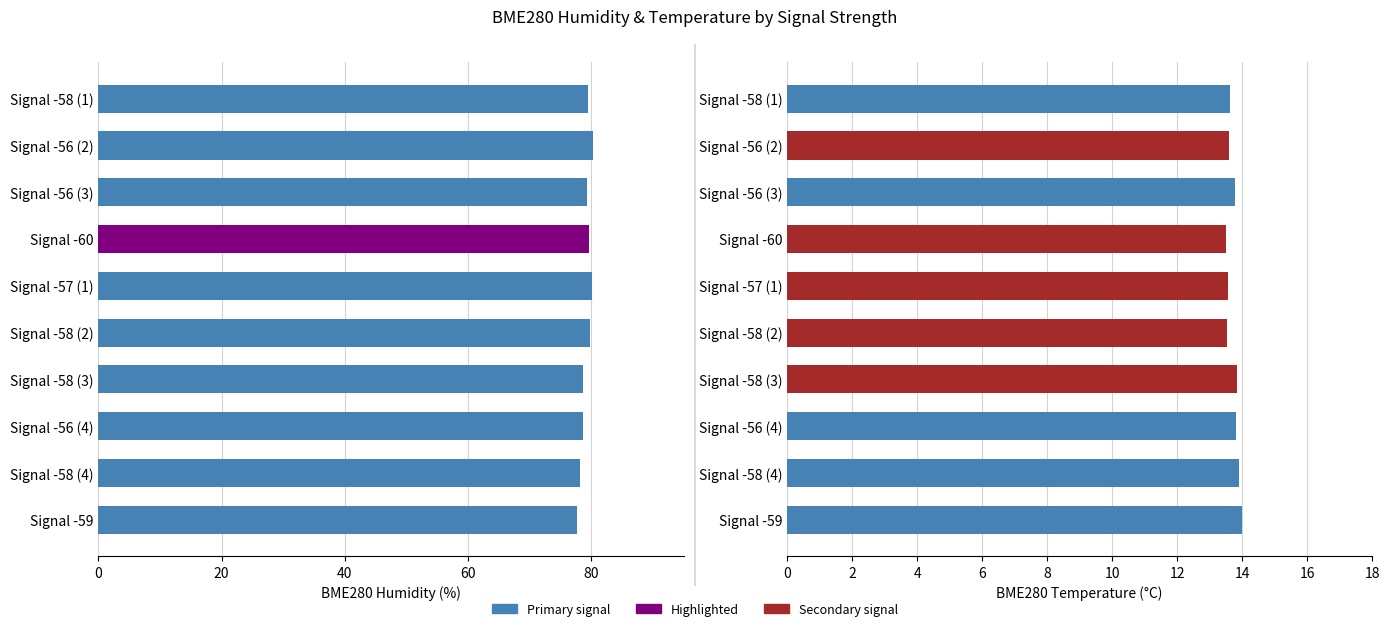

What is the label of the 7th bar from the right?

Signal -60